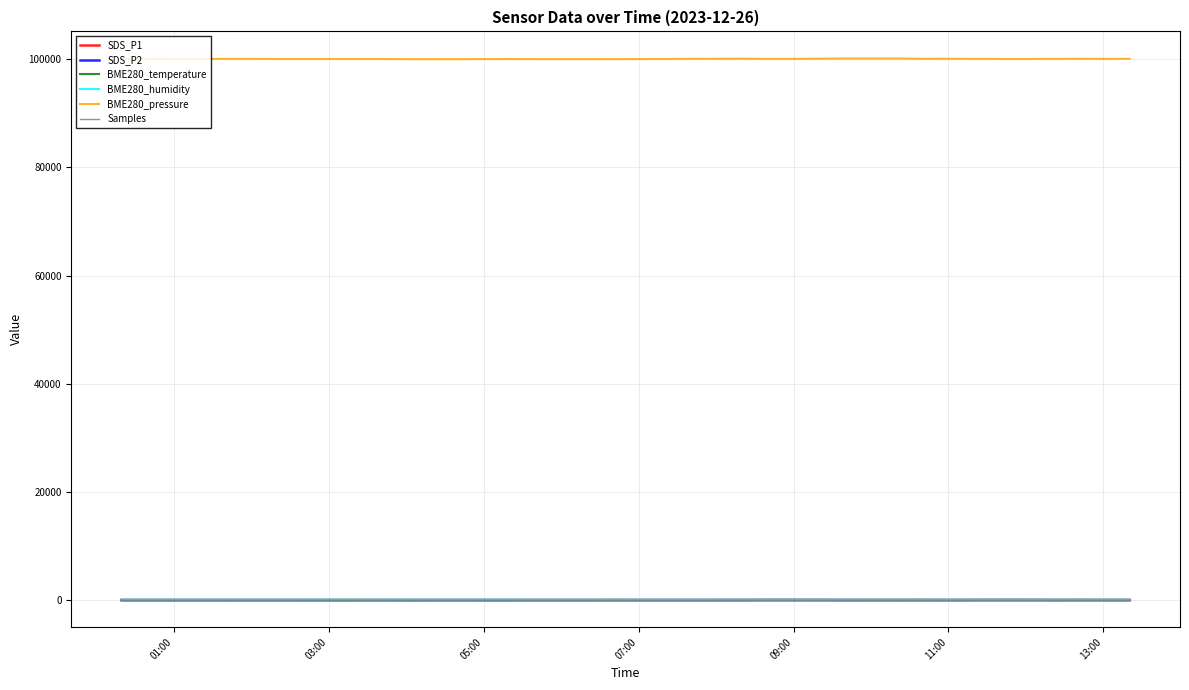

True or false: BME280_pressure and BME280_humidity intersect in this chart.

False